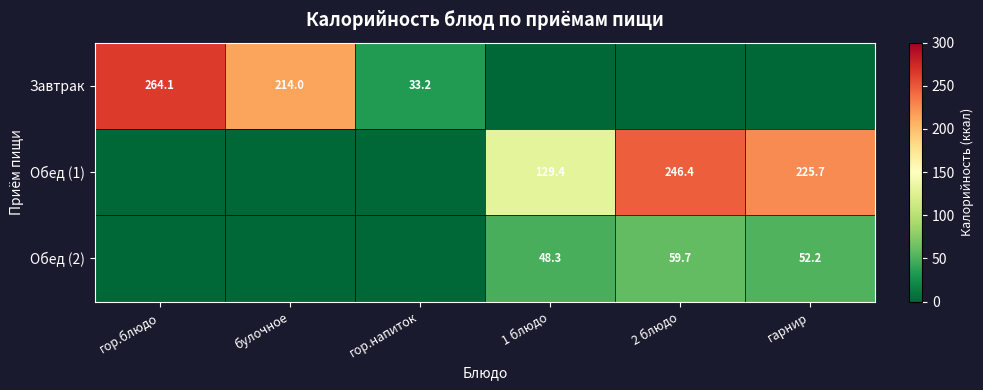

At how many categories does at least one series exceed 242?

2